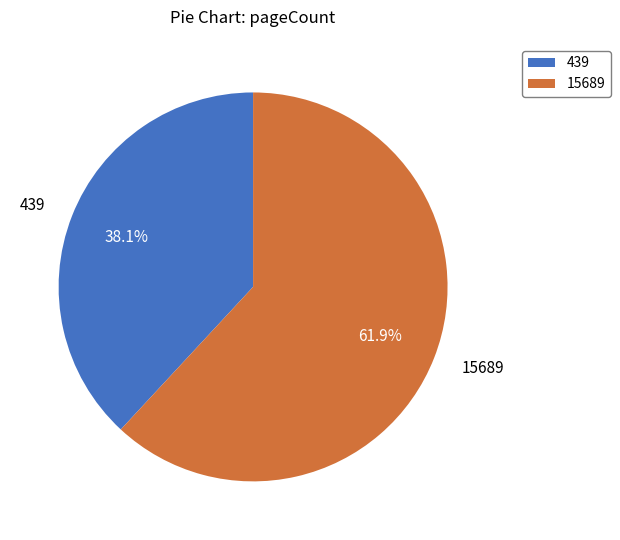

Approximately how many times larger is the value at 15689 compared to 439?

1.6